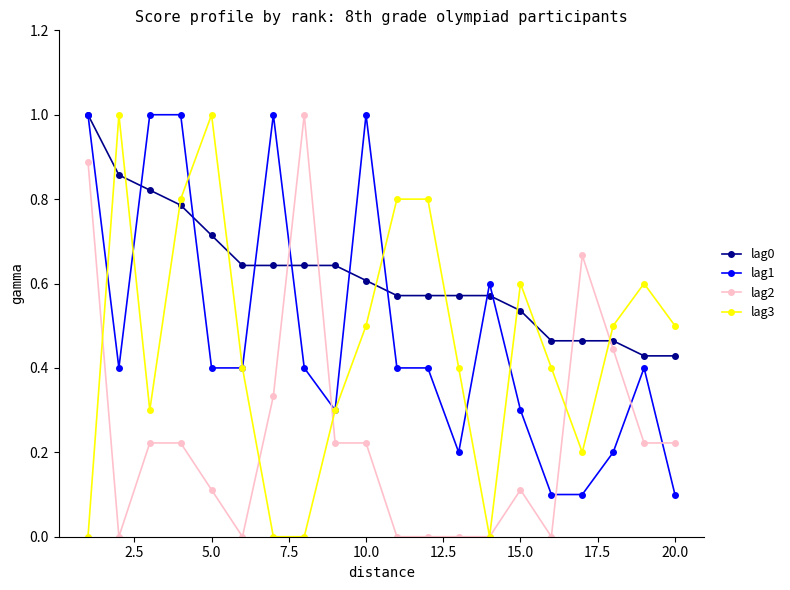

True or false: lag1 has more than 0 interior local peaks.

True